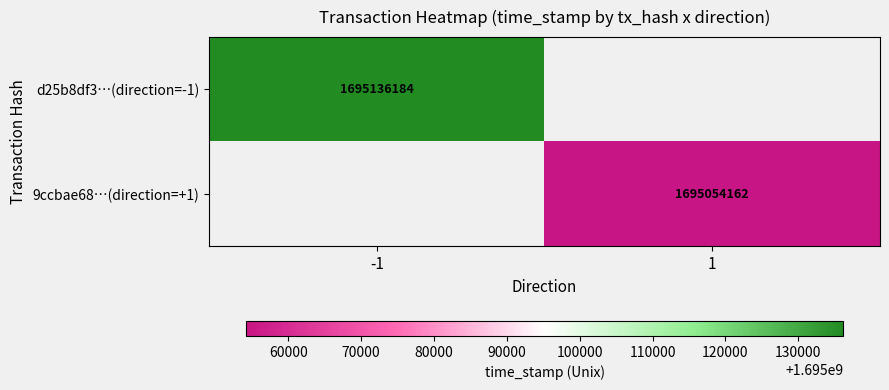

Is the value of 9ccbae68…(direction=+1) at 1 greater than the value of d25b8df3…(direction=-1) at -1?

No